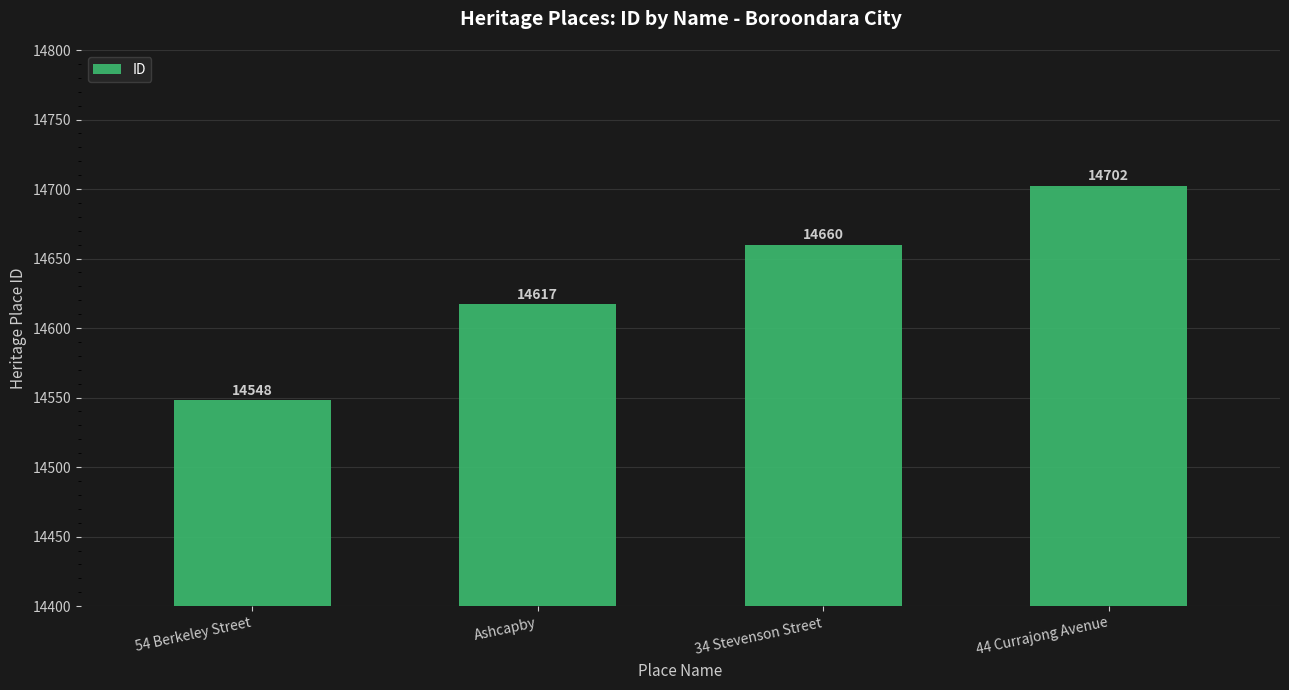

What is the label of the 3rd bar from the left?

34 Stevenson Street